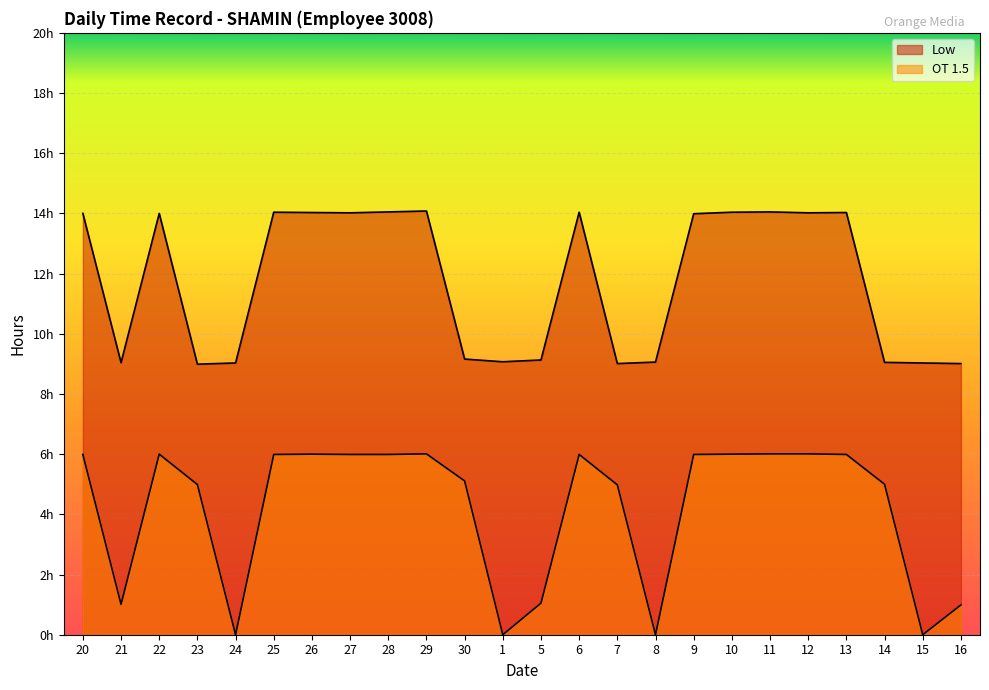

What is the total value across all series at 25?

20.0